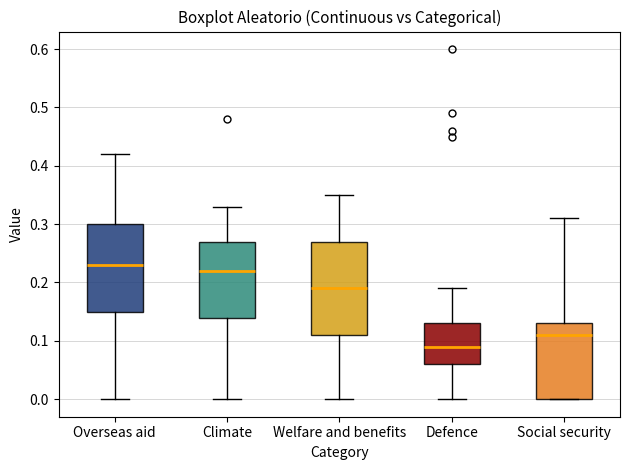

Which box's median line is the lowest?

Defence